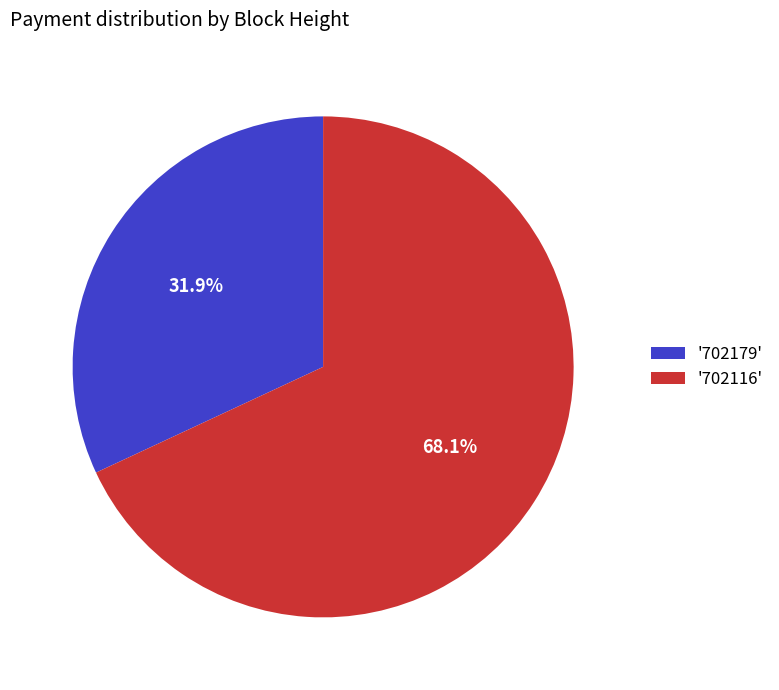

How much of the chart is everything except '702179'?

68.1%